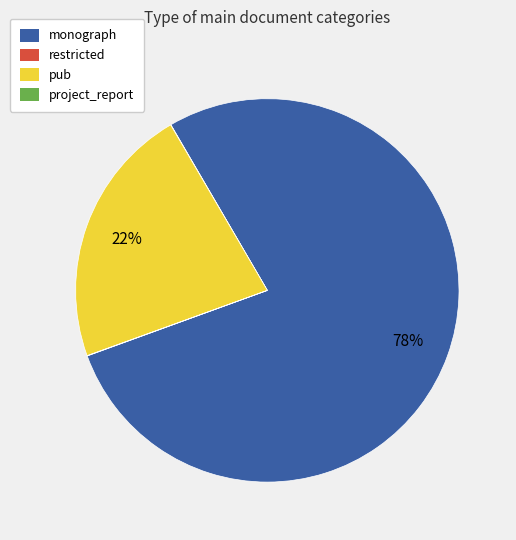

To the nearest percent, what is the average slice percentage?

25%